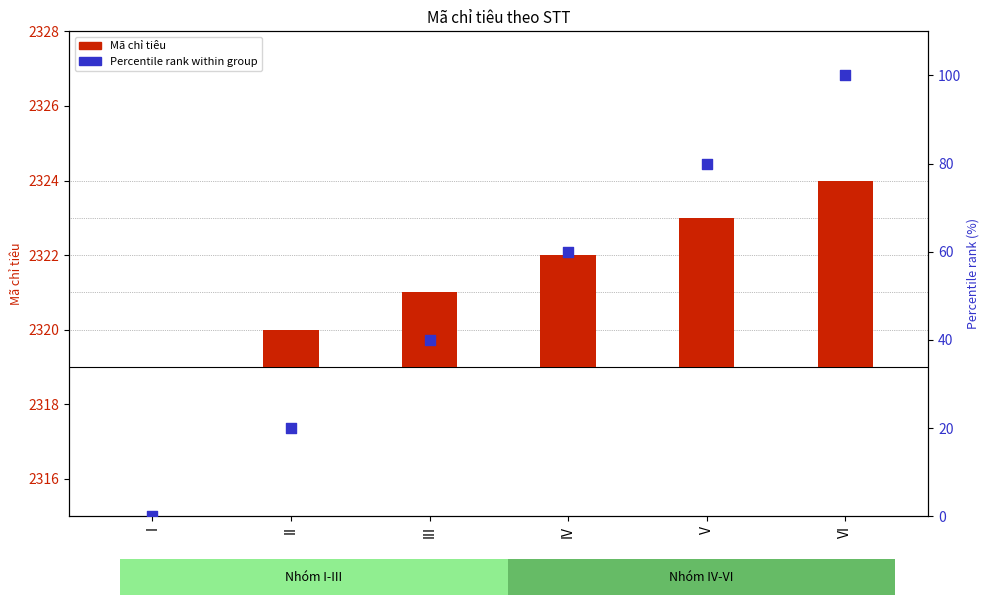

What are all the series names shown in the legend?

Mã chỉ tiêu, Percentile rank within group